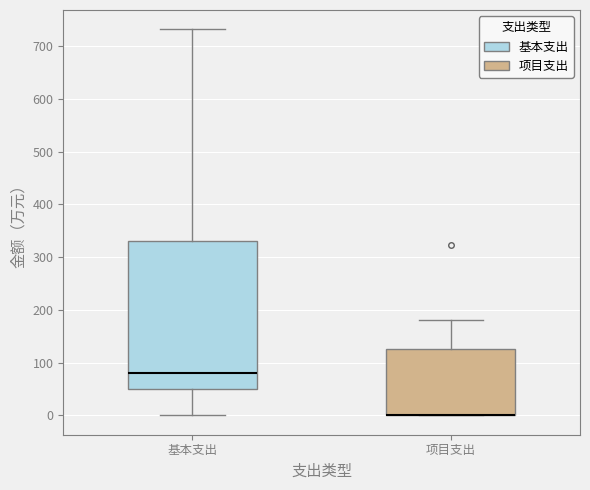

Reading left to right, read every box against the y-axis: the position of its median line, the range the box covers, and the ends of its whiskers. The values are not printed on the chart, so give them approximately, as read against the axis.

基本支出: median 80, box 50 to 330, whiskers 0 to 730
项目支出: median 0 (drawn on the box's lower edge), box 0 to 130, whiskers 0 to 180